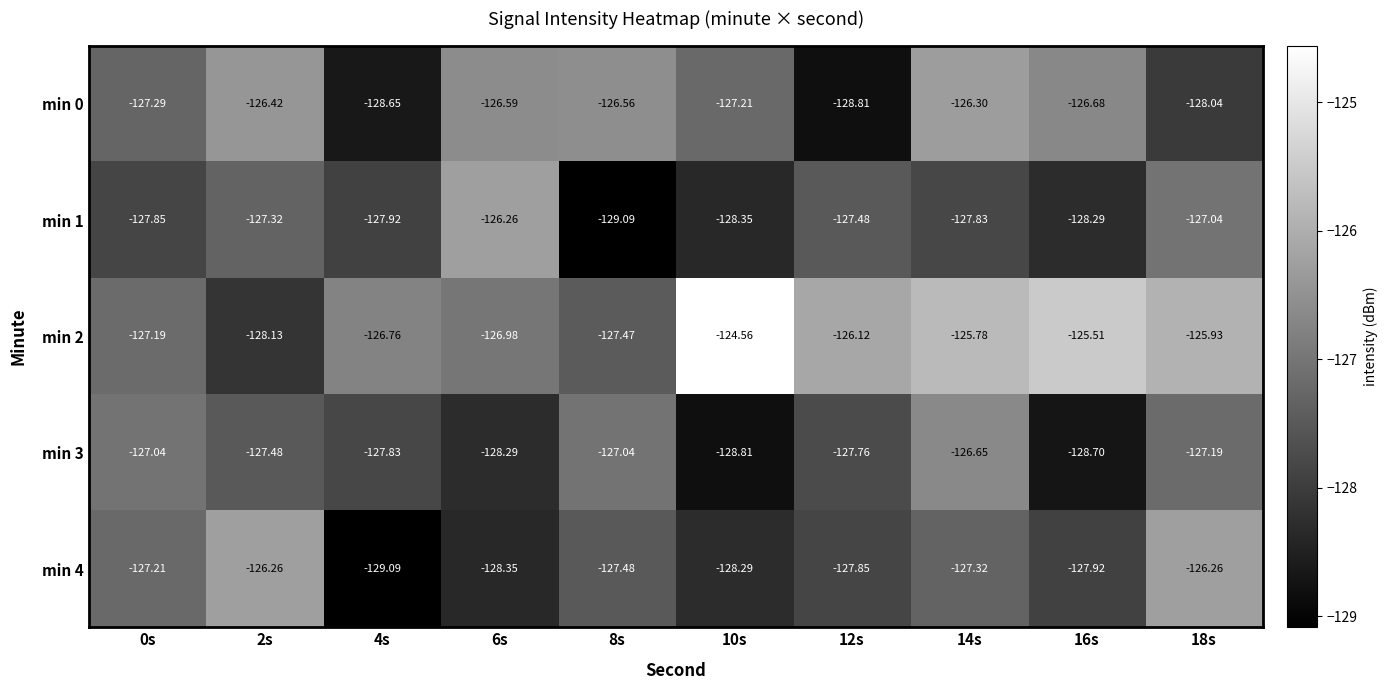

Is the value of min 1 at 0s greater than the value of min 4 at 6s?

Yes